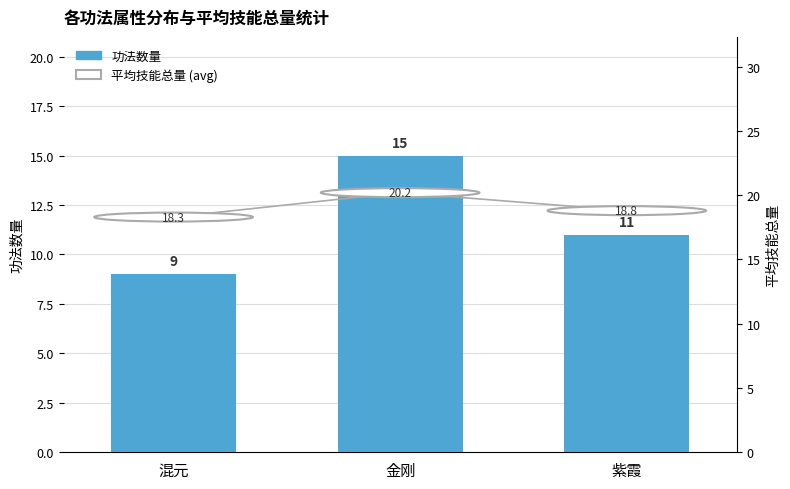

What are all the series names shown in the legend?

功法数量, 平均技能总量